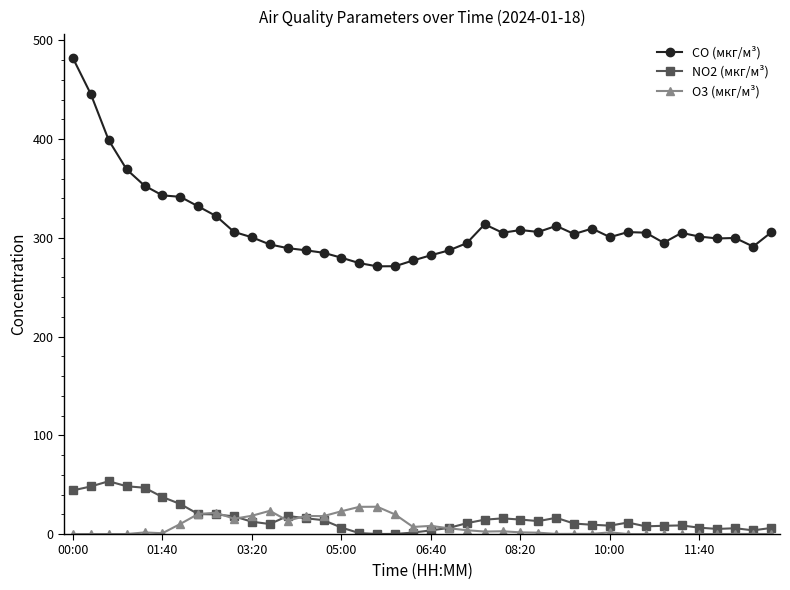

What is the value of the CO (мкг/м³) point at the 36th from the left?

301.3